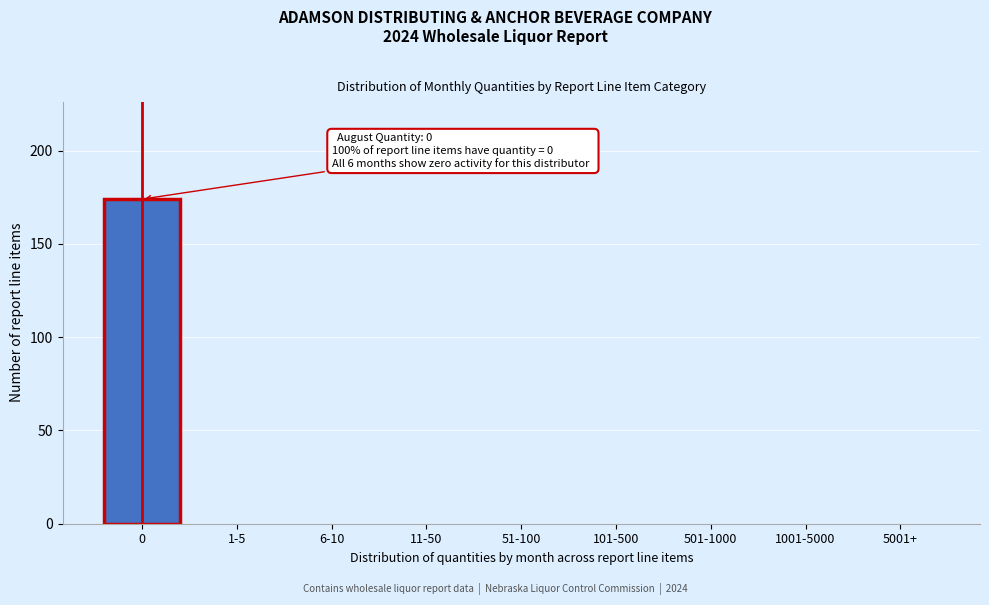

Reading left to right, what are all the values shown in this chart?

0=174	1-5=0	6-10=0	11-50=0	51-100=0	101-500=0	501-1000=0	1001-5000=0	5001+=0